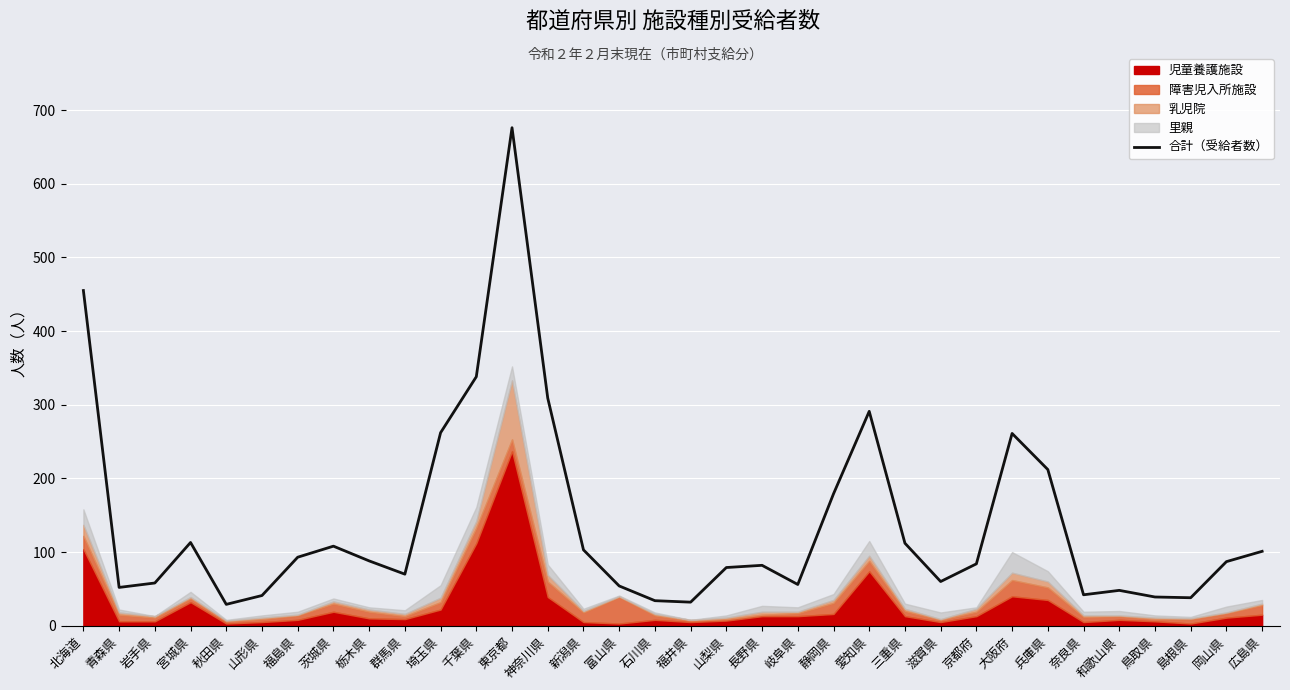

What is the minimum value shown in the chart?

29